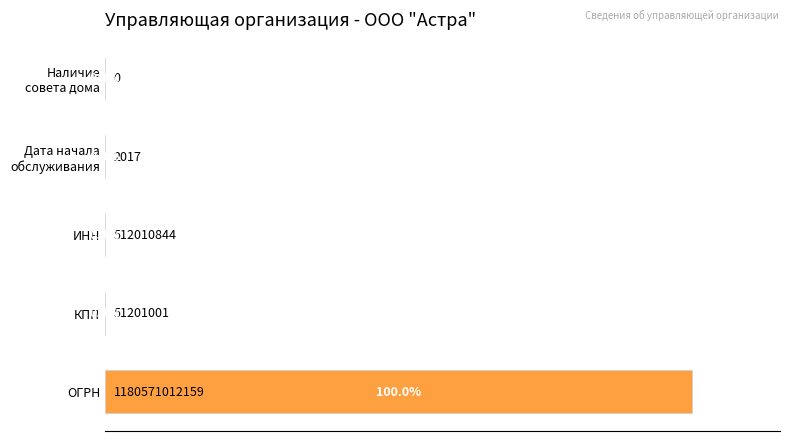

Which has a higher value, ОГРН or КПП?

ОГРН